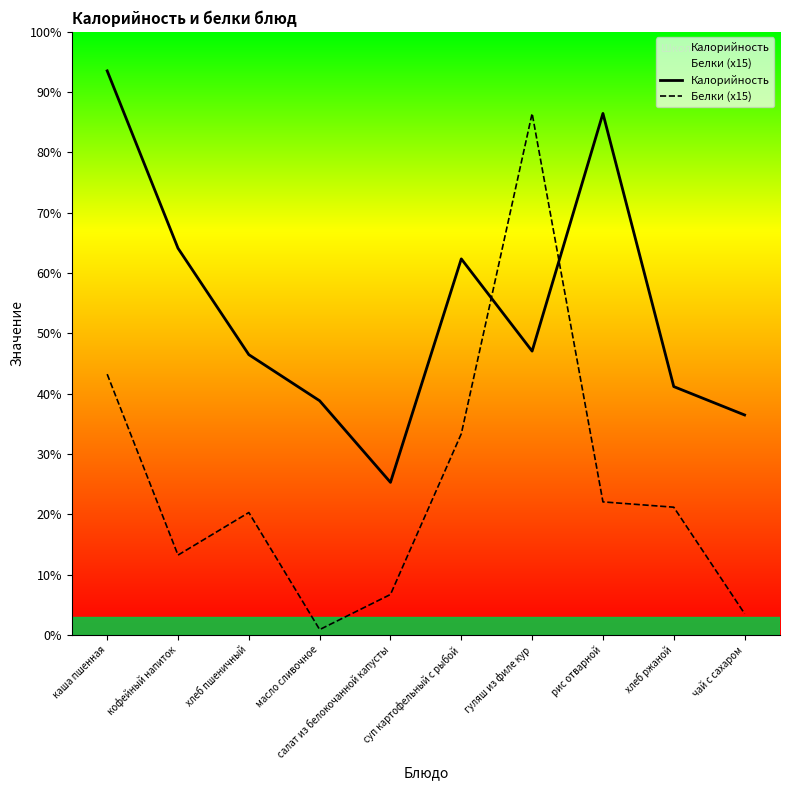

Does the chart display data point markers on the line(s)?

No